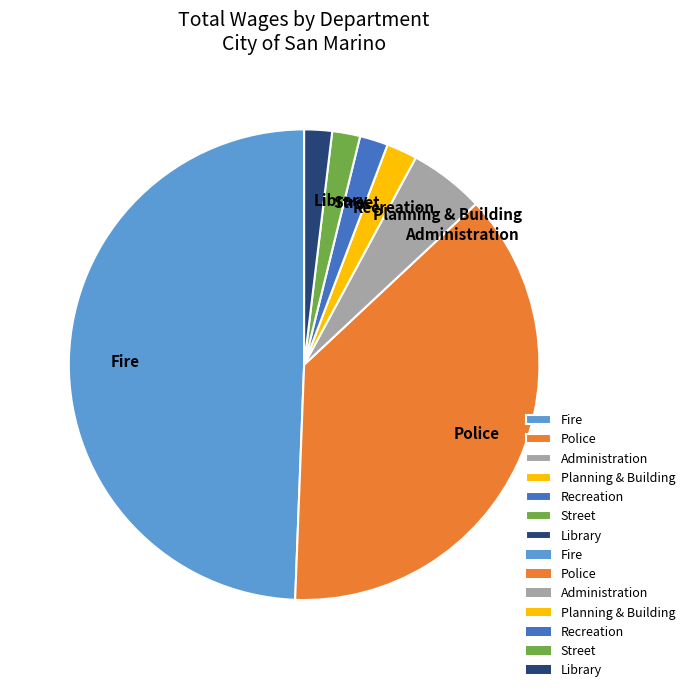

Which category has the biggest portion of the pie?

Fire